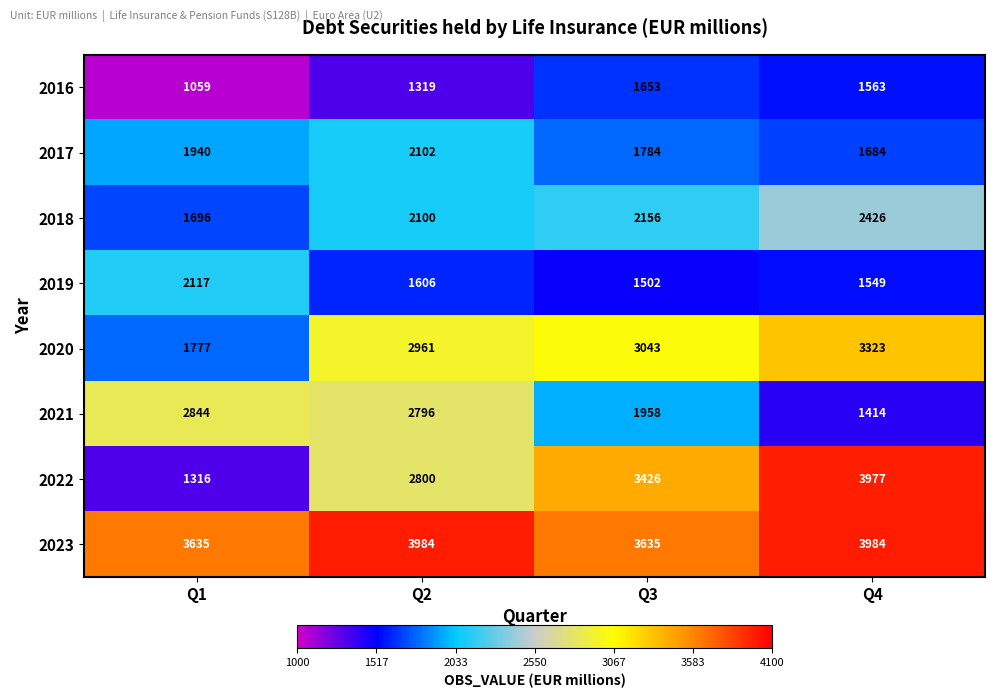

Is it true that 2021 equals 2249 at Q4?

False